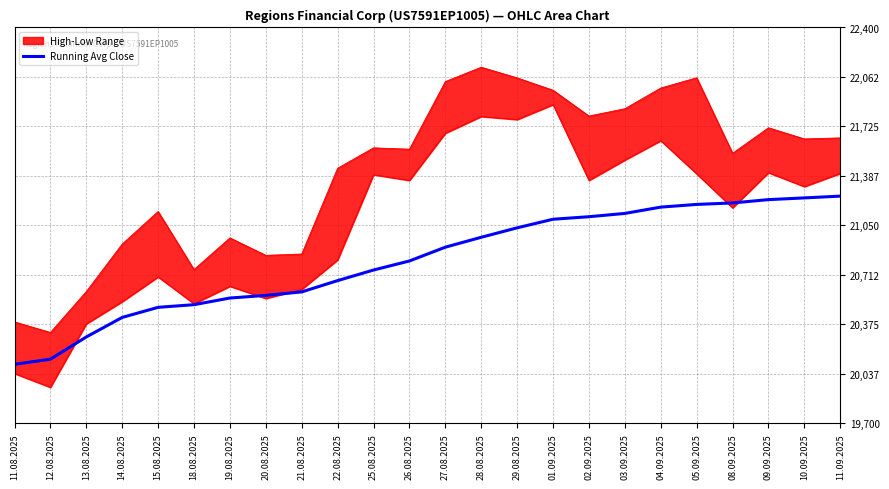

What is the sum of all values?

499431.8